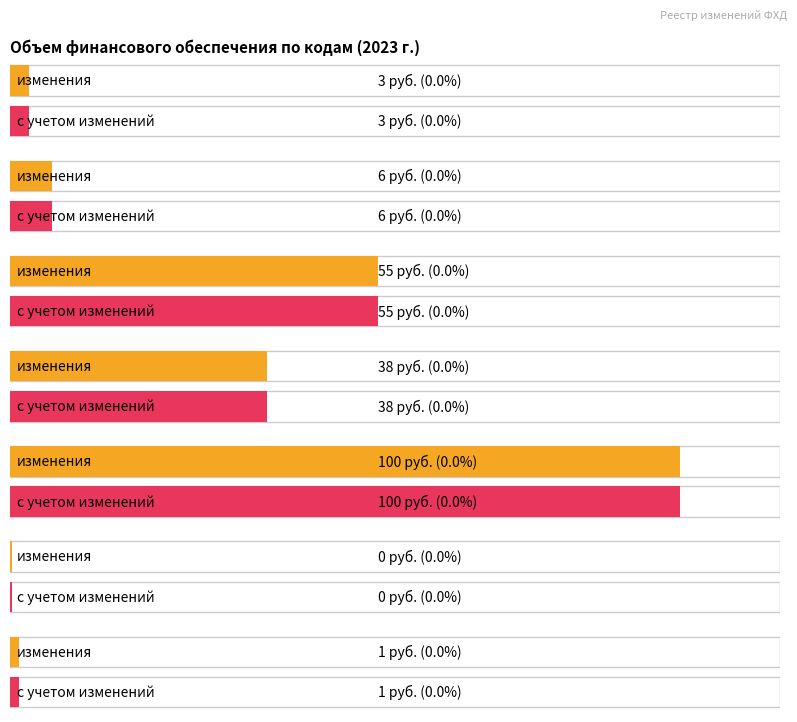

True or false: изменения has a value of 77824 at Б02323П.

False